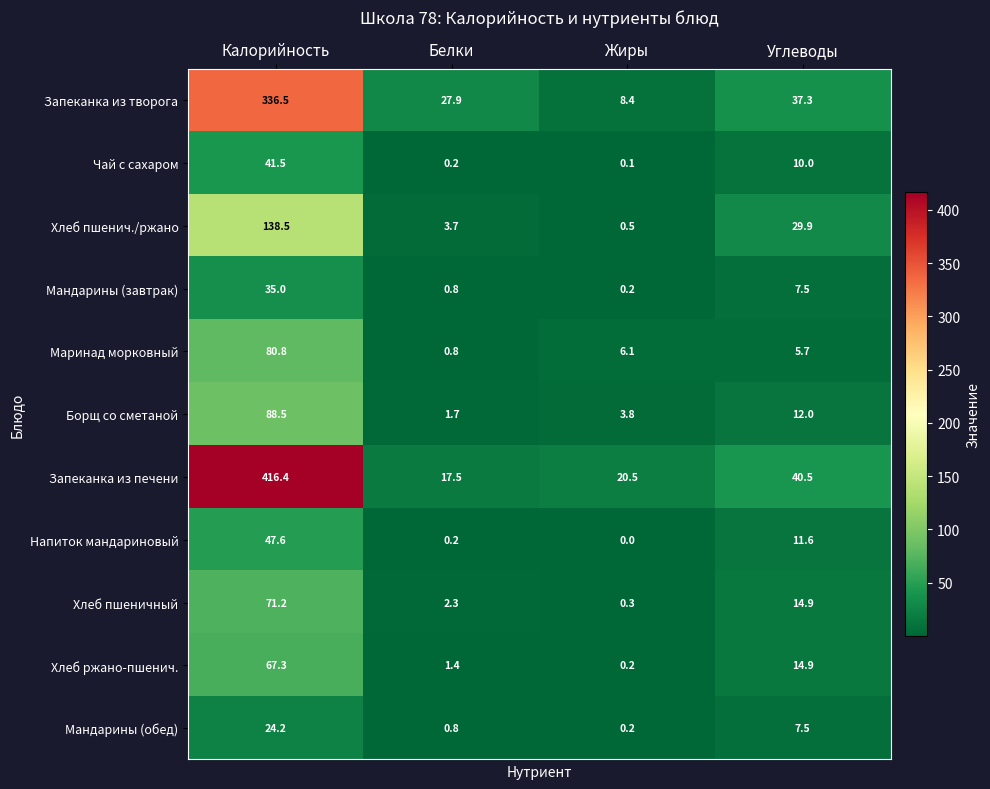

Rank the series by their maximum value, from highest to lowest.

Запеканка из печени, Запеканка из творога, Хлеб пшенич./ржано, Борщ со сметаной, Маринад морковный, Хлеб пшеничный, Хлеб ржано-пшенич., Напиток мандариновый, Чай с сахаром, Мандарины (завтрак), Мандарины (обед)